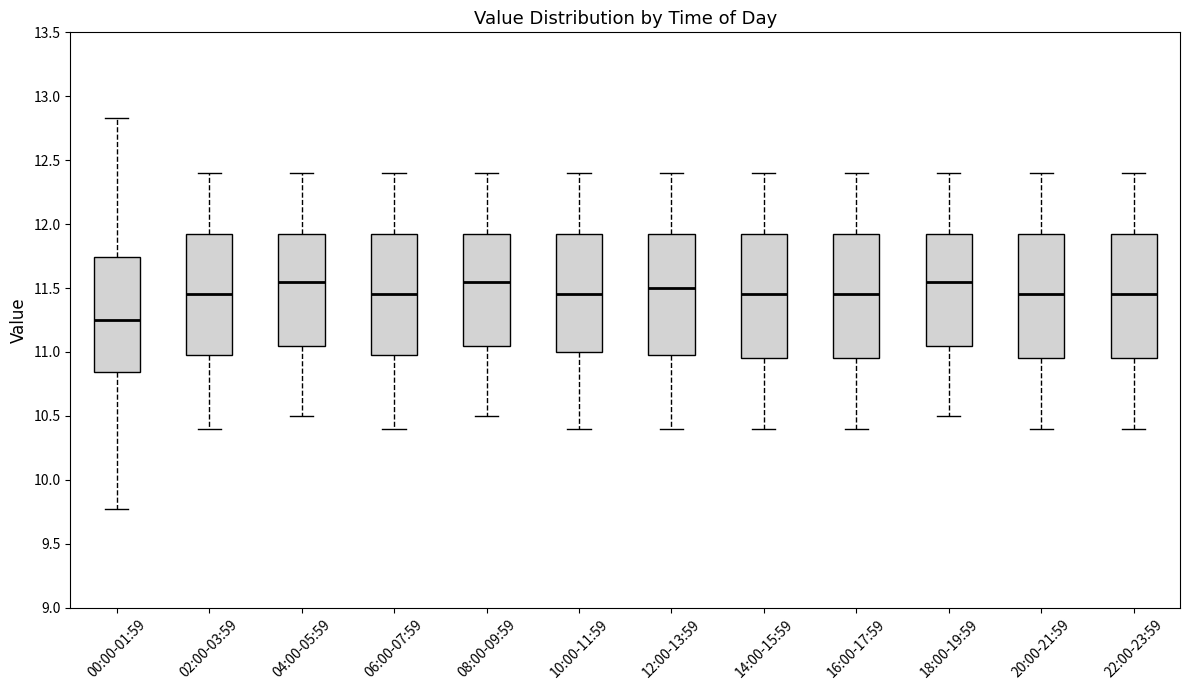

Which box's median line is the lowest?

00:00-01:59